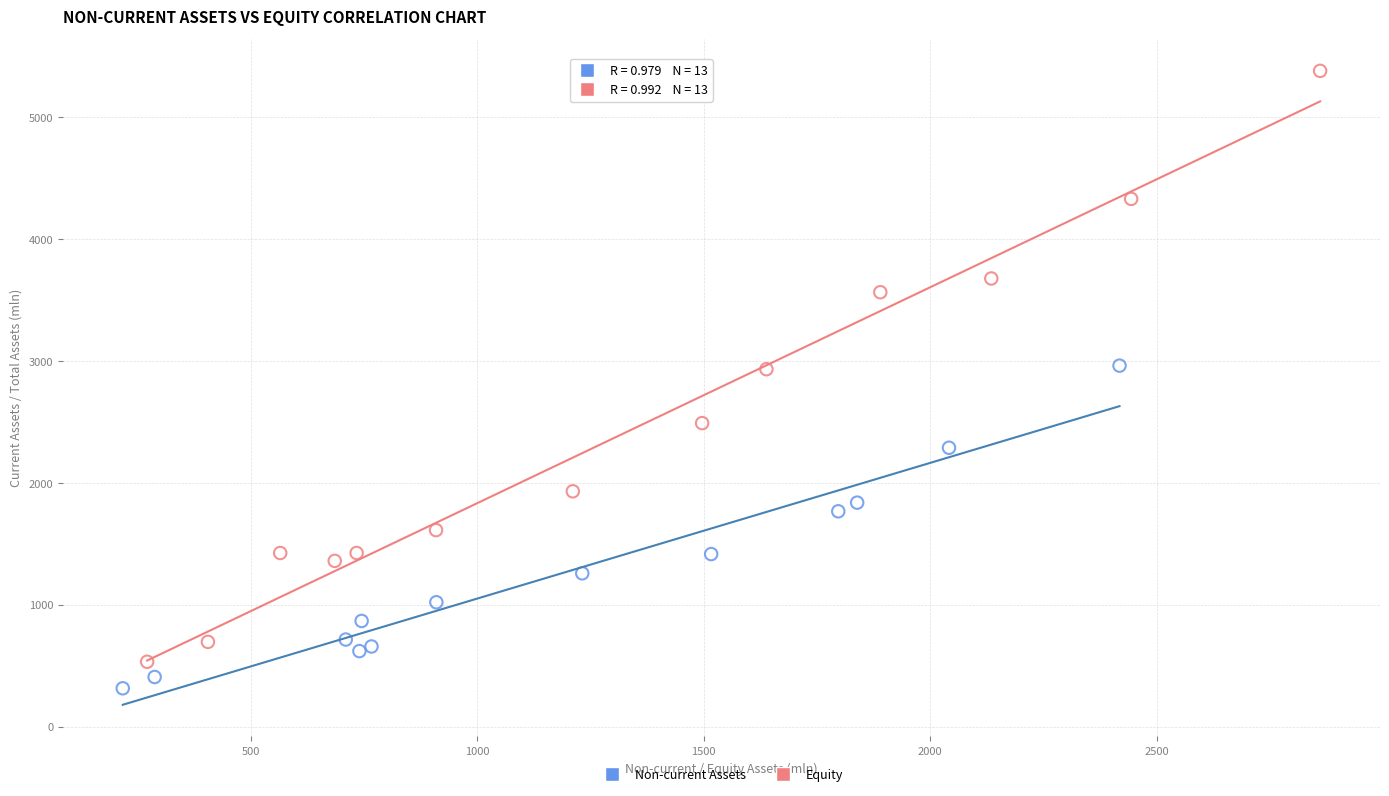

Which series reaches the maximum Y coordinate?

Equity